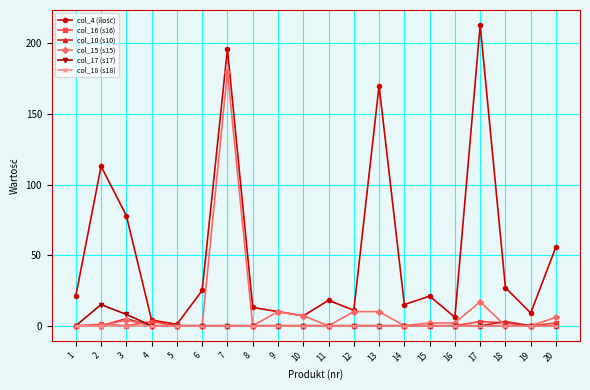

The col_17 (s17) series shows -10 at 17. True or false?

False